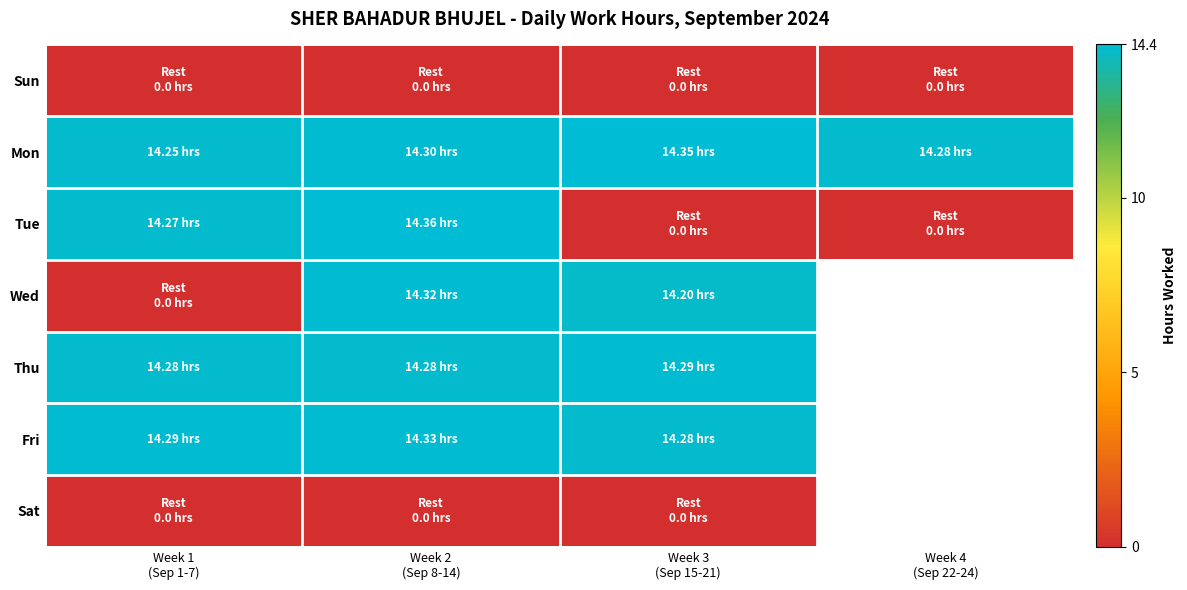

What is the maximum value shown in the chart?

14.4